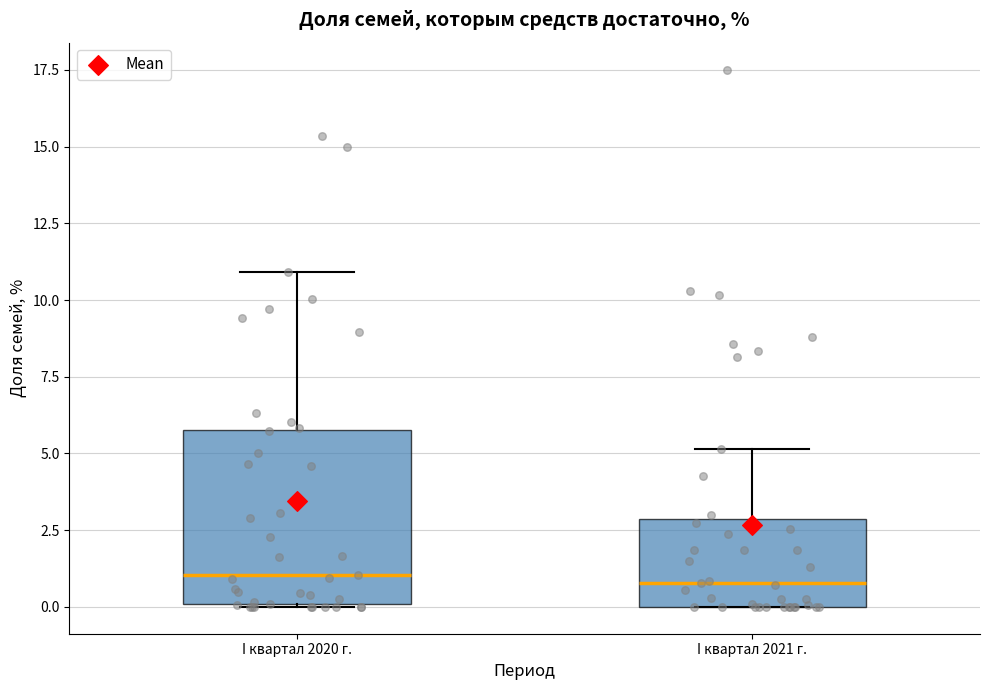

Where does the median line of the box for I квартал 2020 г. sit on the y-axis? The values are not printed on the chart, so give them approximately, as read against the axis.

1